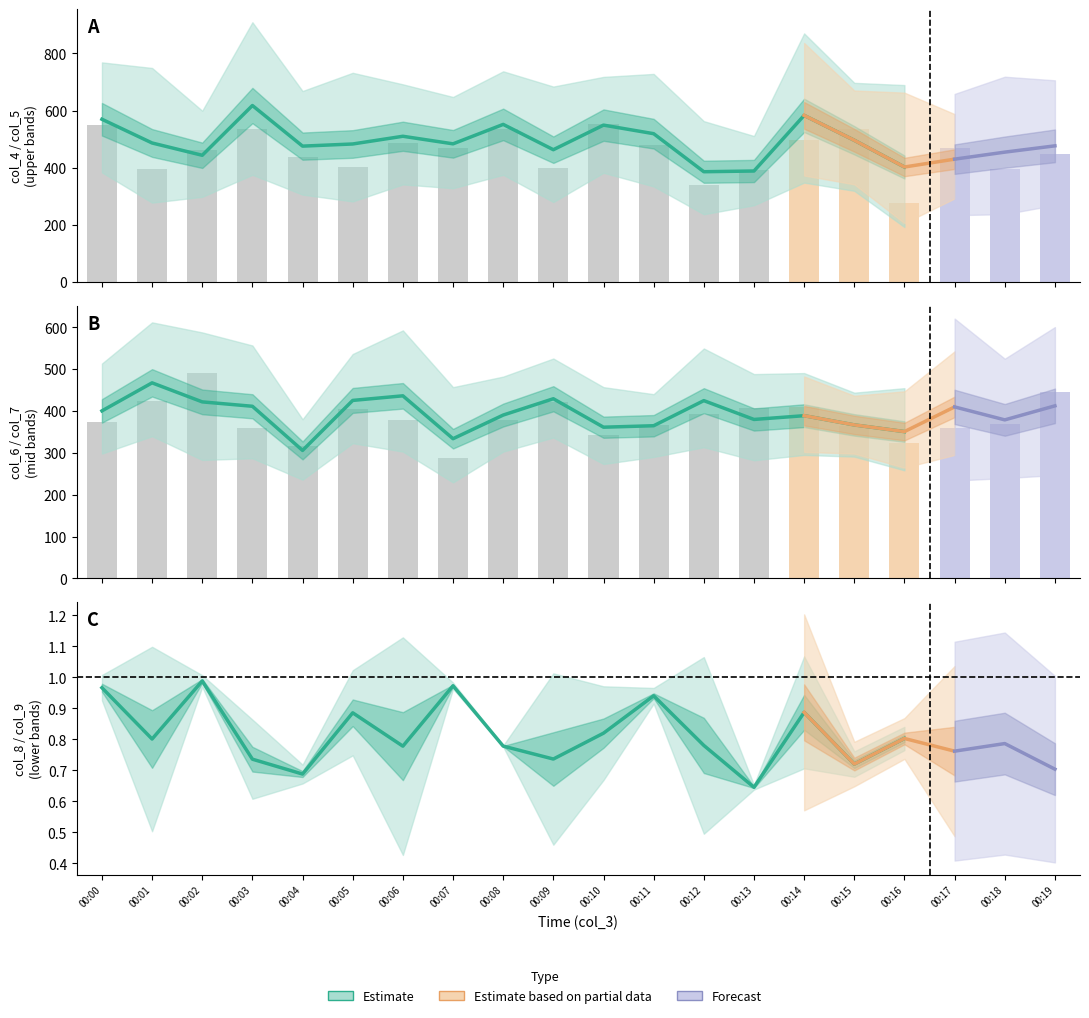

What is the sum of the col_6 values at 00:05 and 00:17?

907